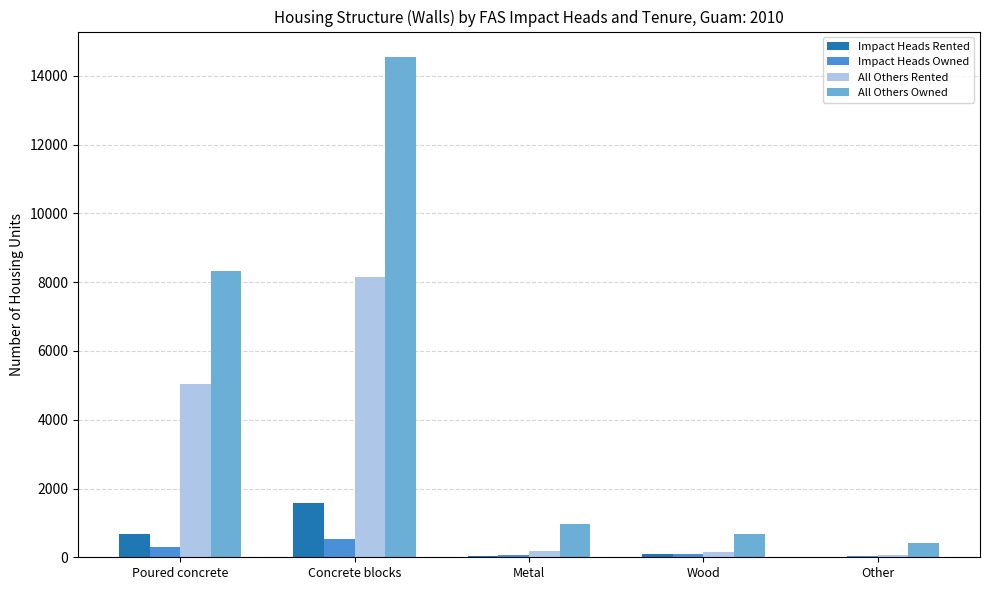

The value of All Others Owned at Wood is 690. True or false?

True